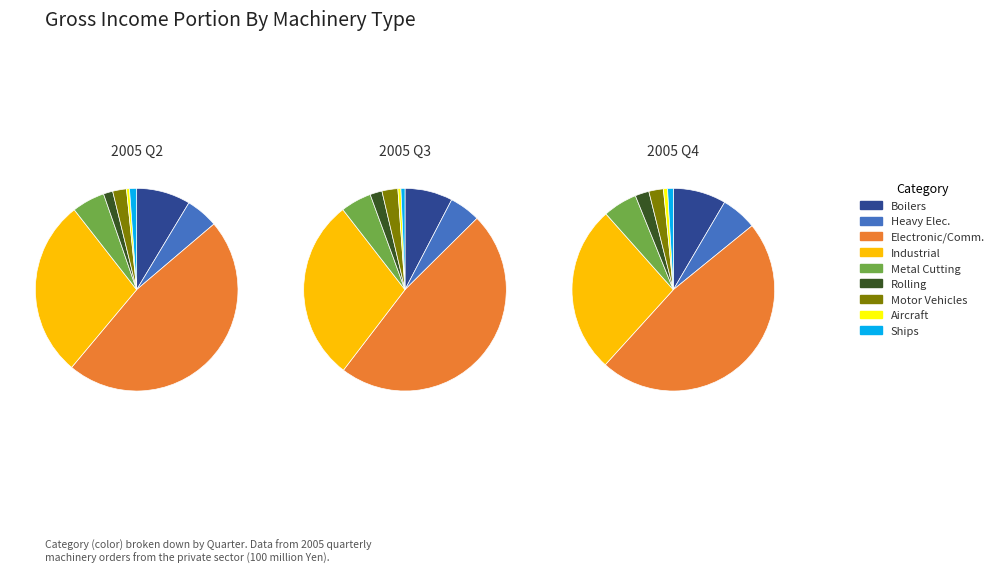

How much of the chart is everything except Motor vehicles?

97.8%